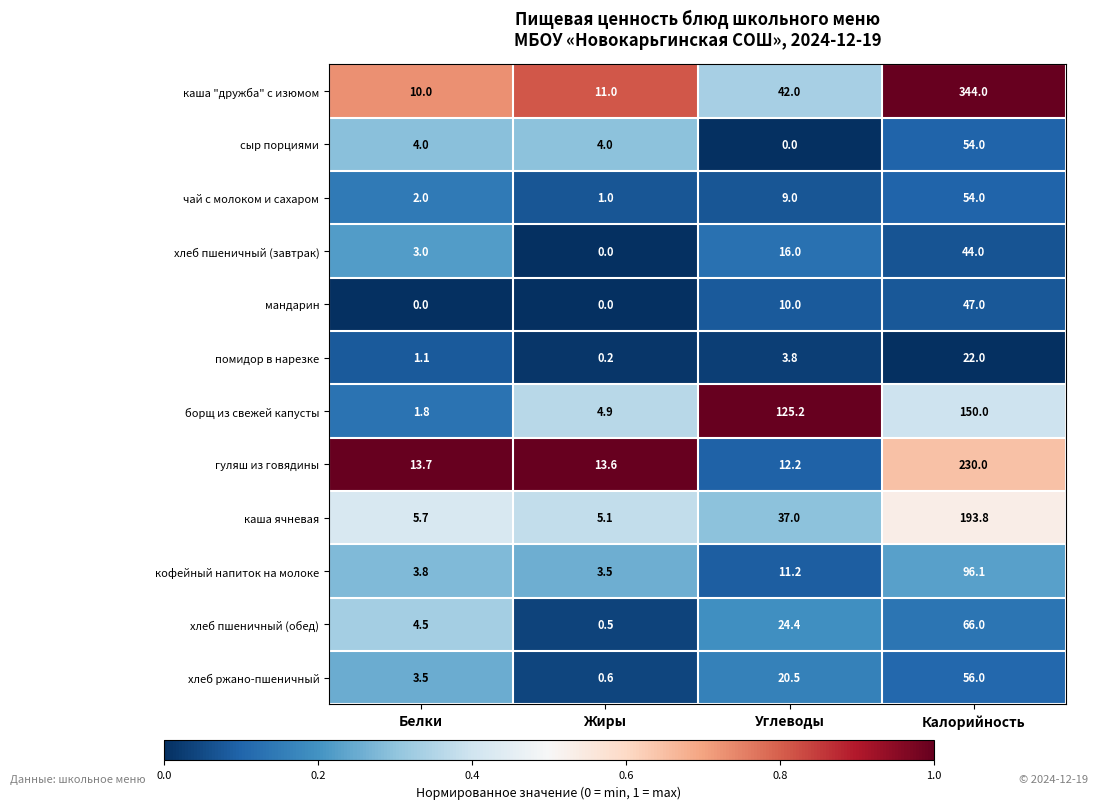

Which category has the highest value in the чай с молоком и сахаром series?

Калорийность